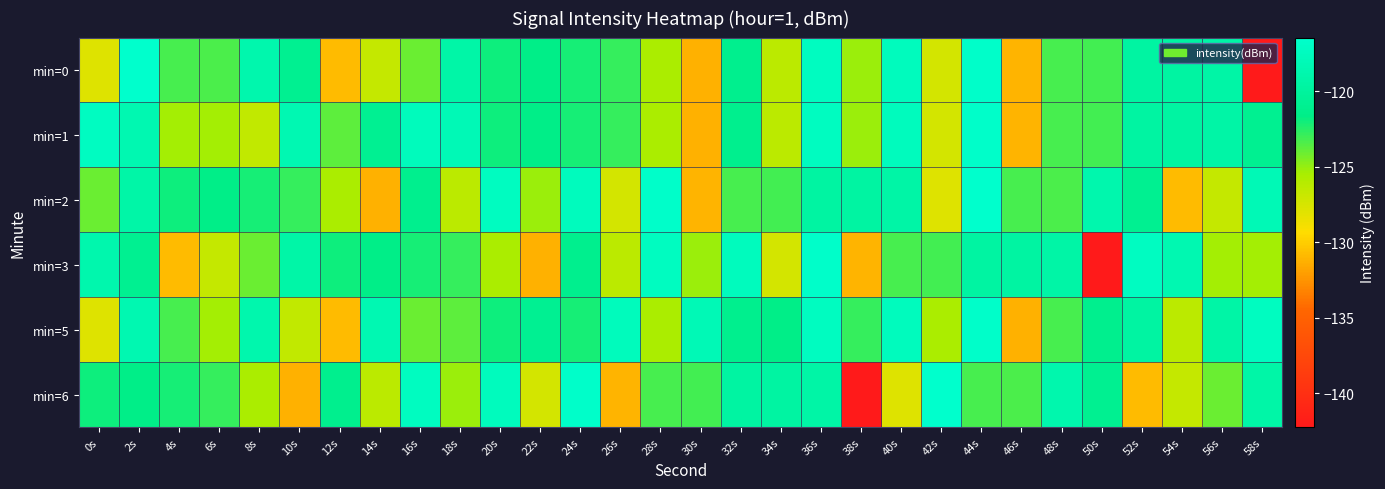

Which has a higher value, 40s or 4s?

40s